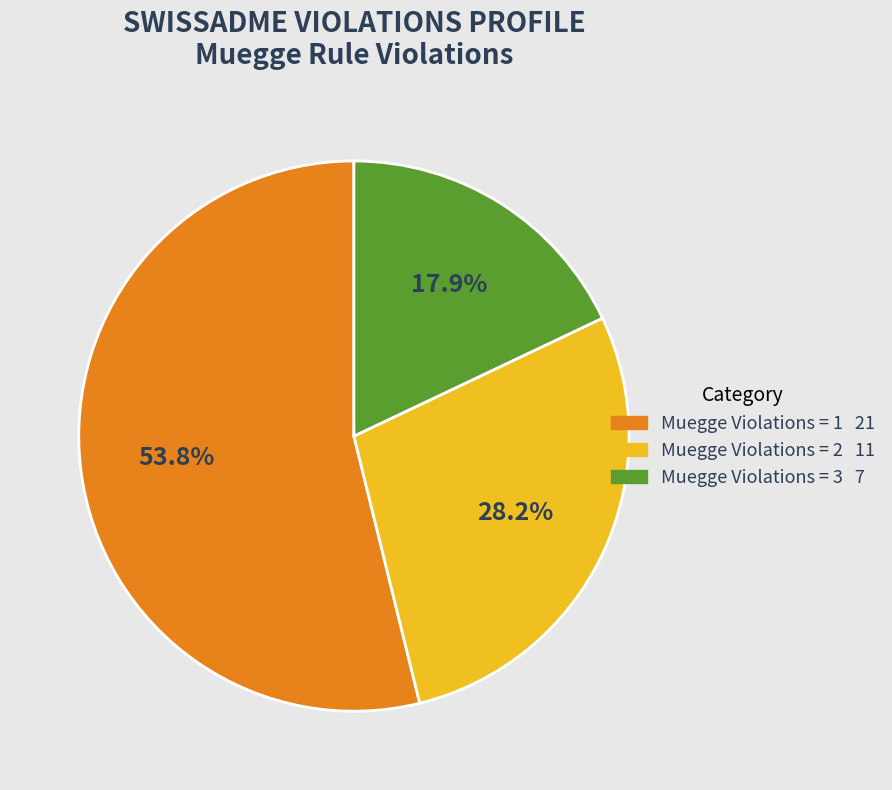

Is there a majority slice in this chart?

Yes